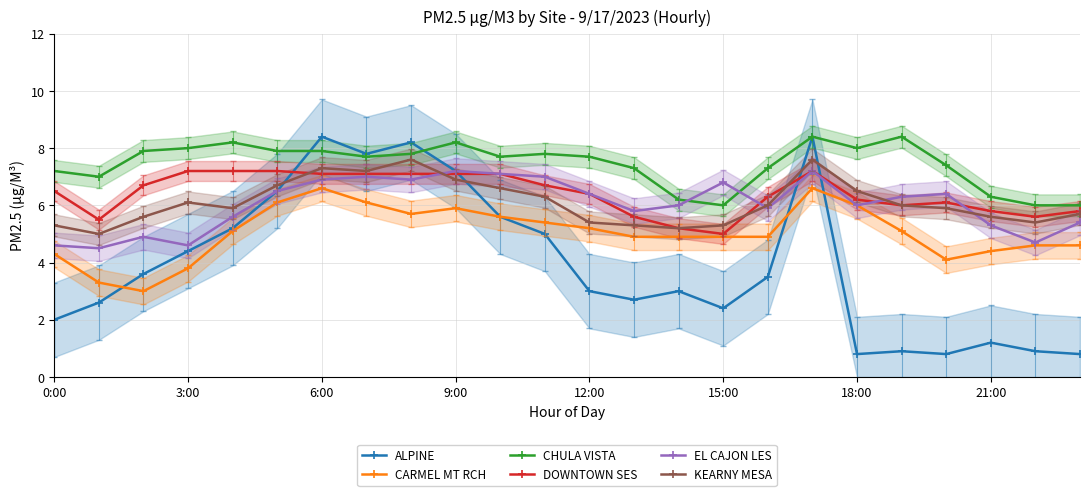

The value of DOWNTOWN SES at 18:00 is 4.1. True or false?

False